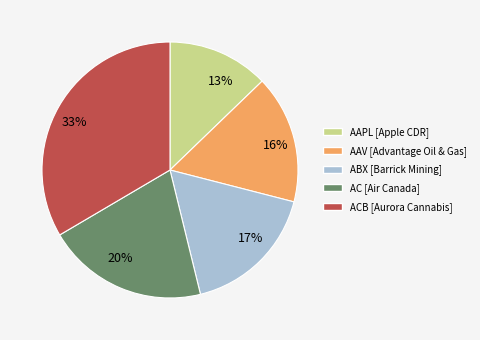

Count the number of slices in the pie.

5